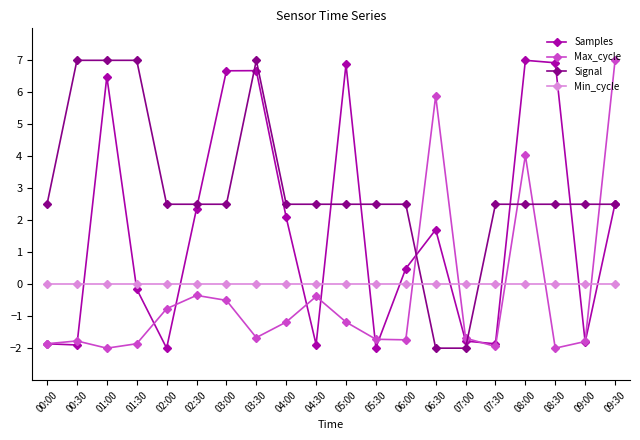

What is the difference between the highest and lowest values at 05:30?

4.5